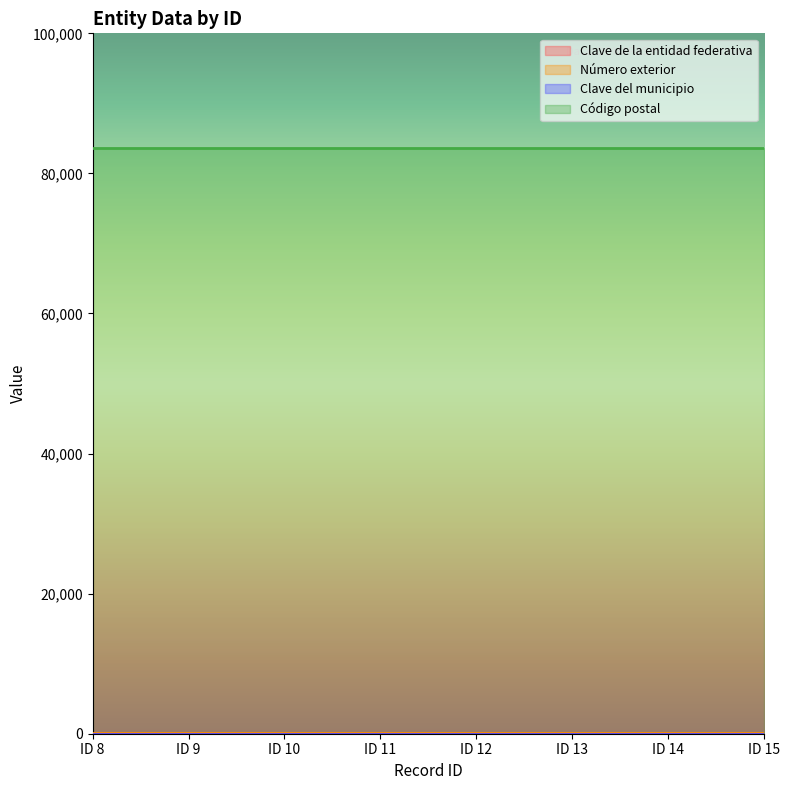

The Código postal series shows 83600 at ID 15. True or false?

True